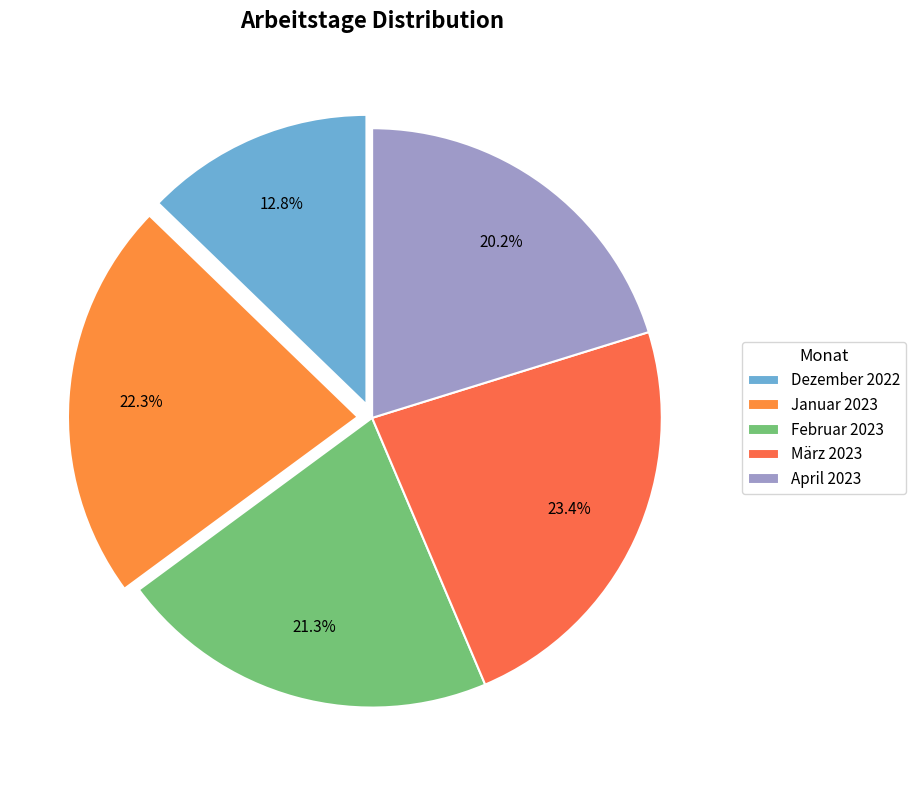

What portion of the pie excludes Januar 2023?

77.7%